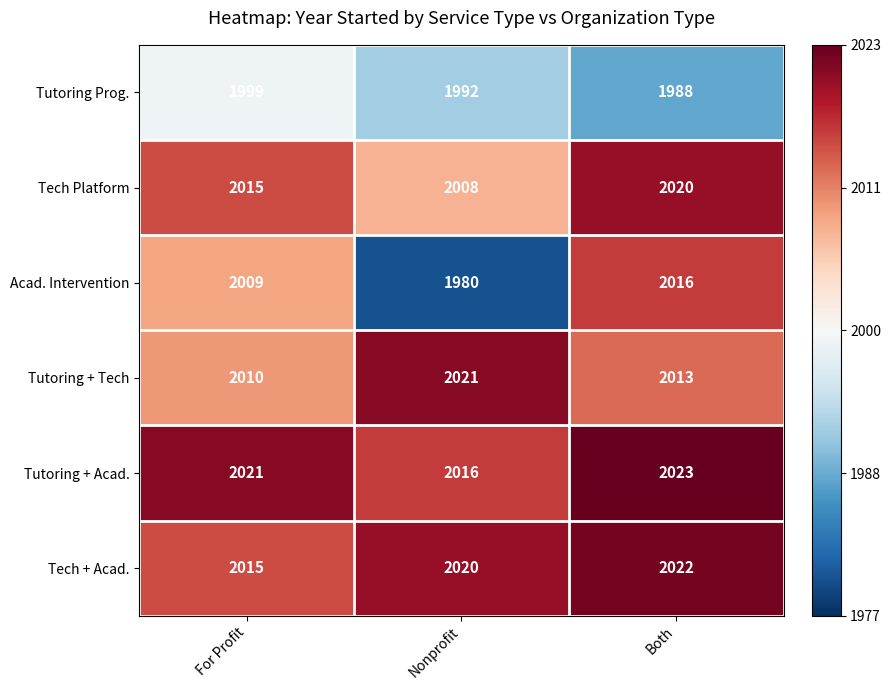

Which series has the largest total across all categories?

Tutoring + Acad.